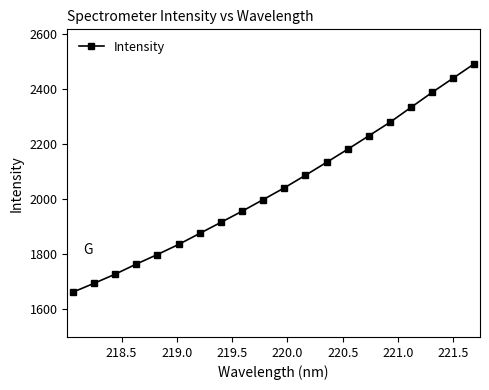

Is this an area chart (filled region under the line)?

No